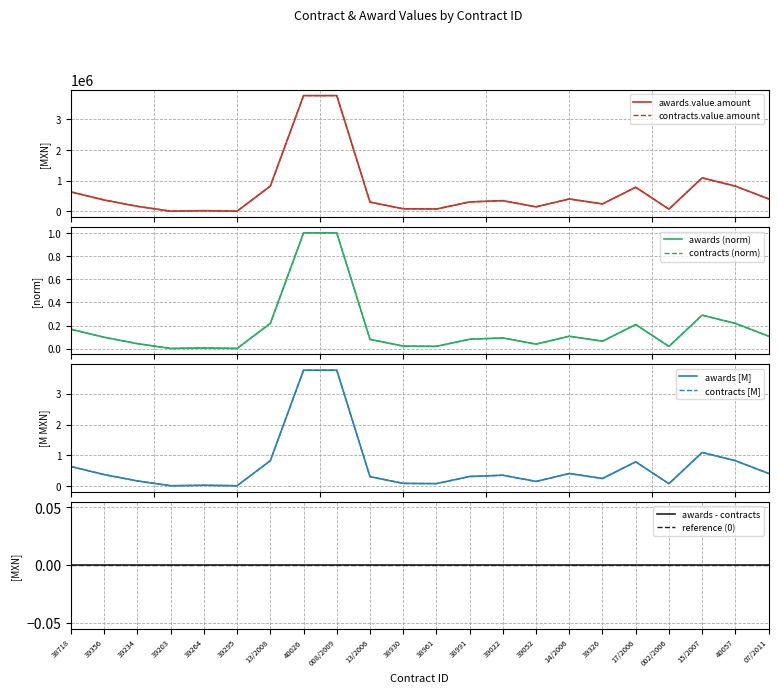

True or false: awards.value.amount and contracts.value.amount intersect in this chart.

False